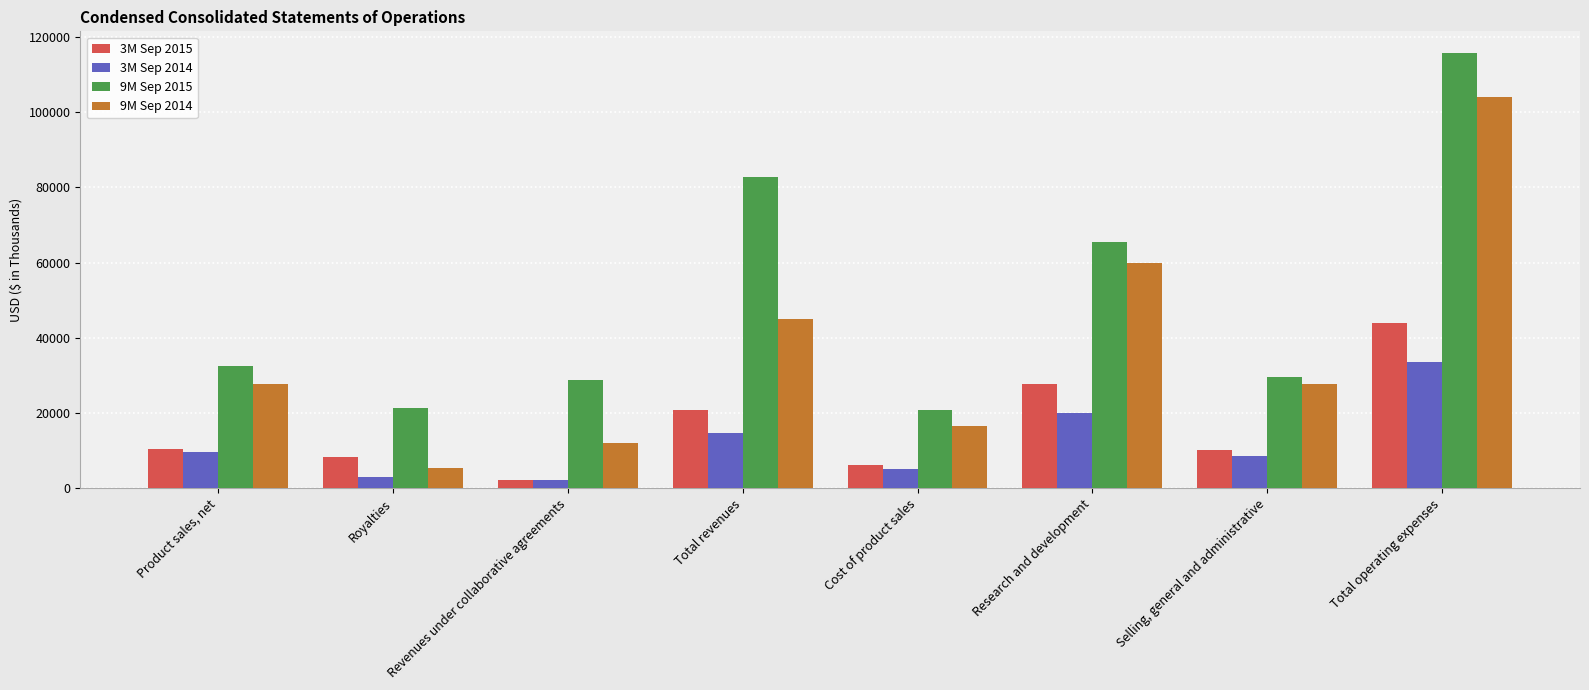

Which series has the widest spread of values?

9M Sep 2014